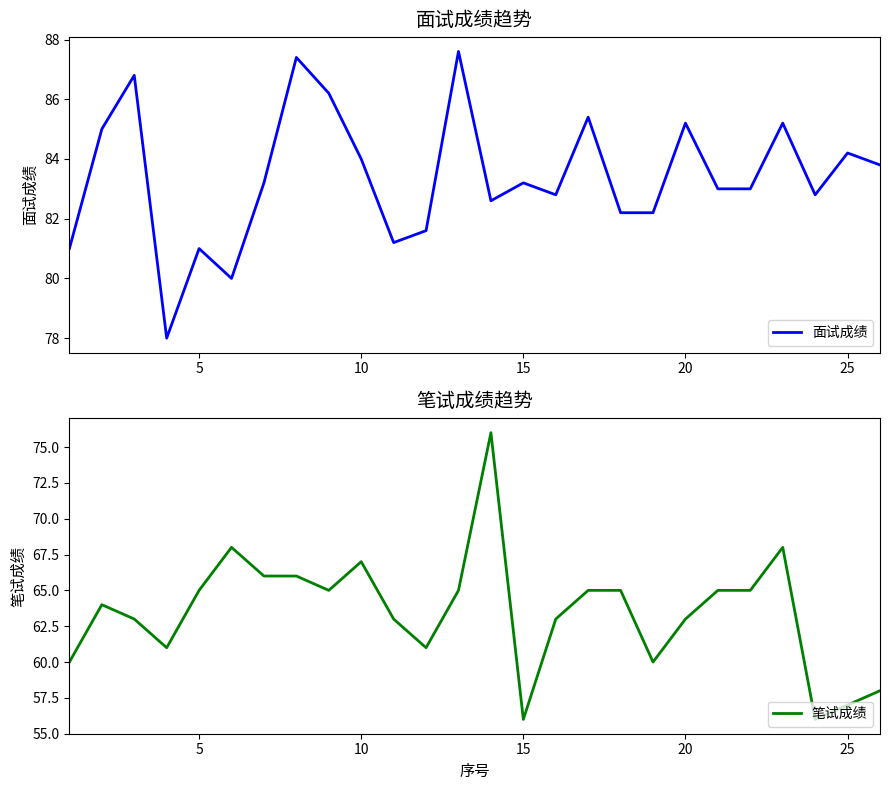

Is it true that 面试成绩 equals 84.0 at 10?

True